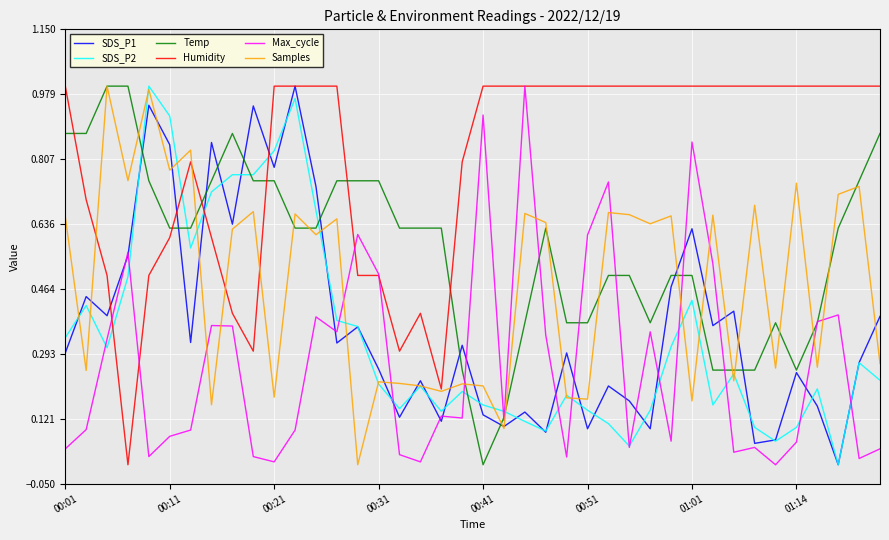

True or false: SDS_P1 and Samples cross at least once.

True